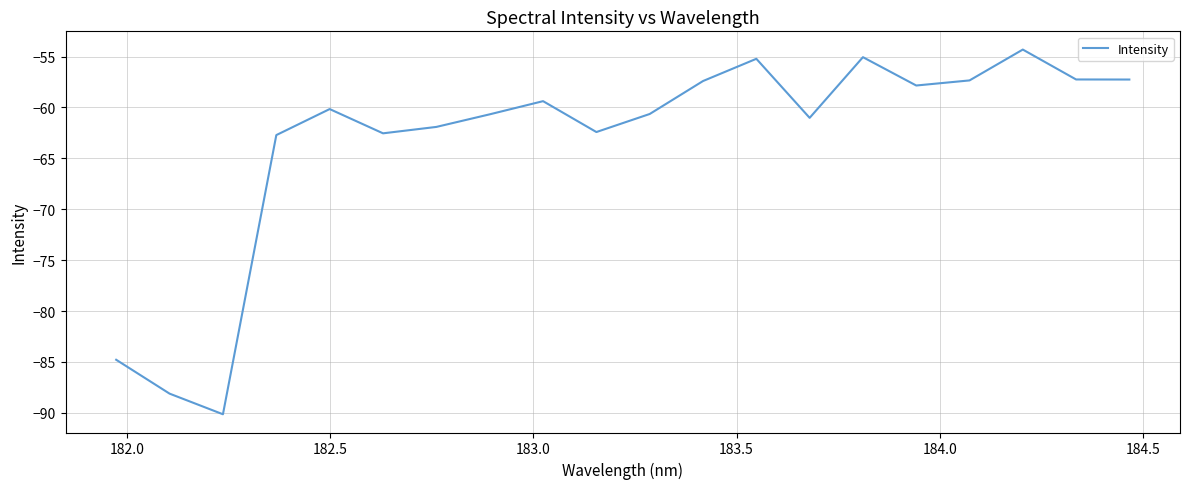

What is the smallest value displayed?

-90.1